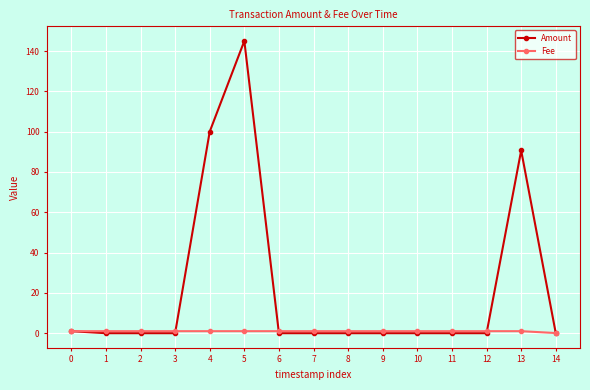

True or false: Amount has more than 0 points higher than both neighbors.

True